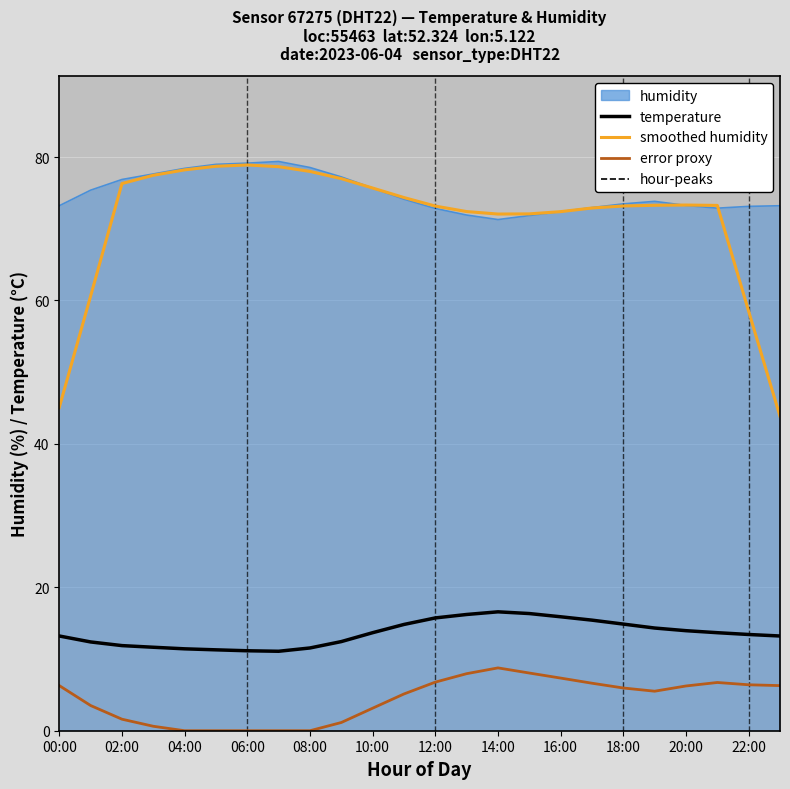

Which series has the largest total across all categories?

humidity